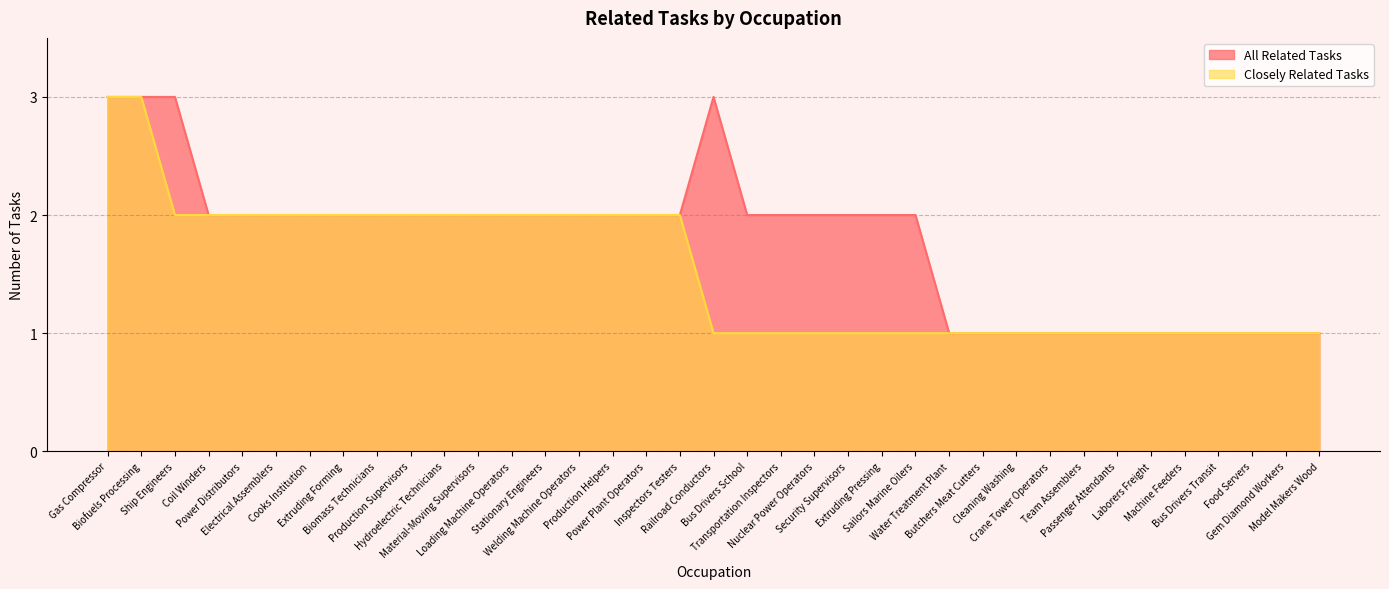

Count the number of categories in the chart.

37